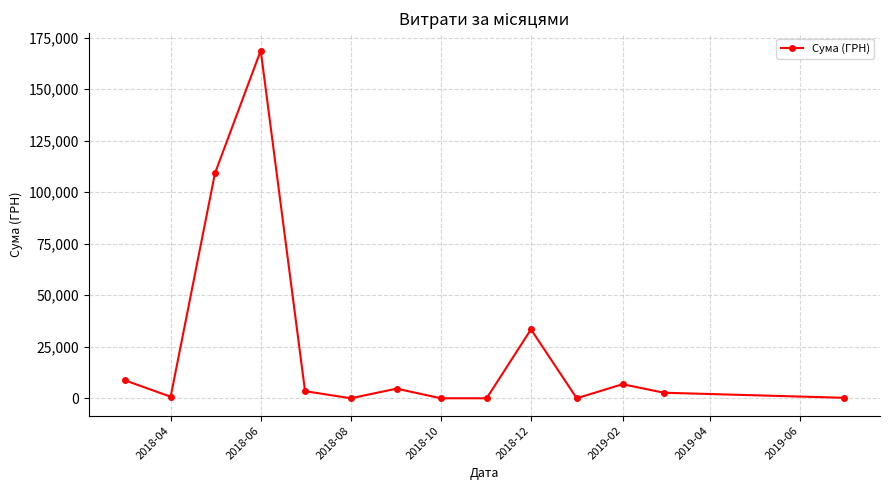

What is the sum of all values?

338617.4